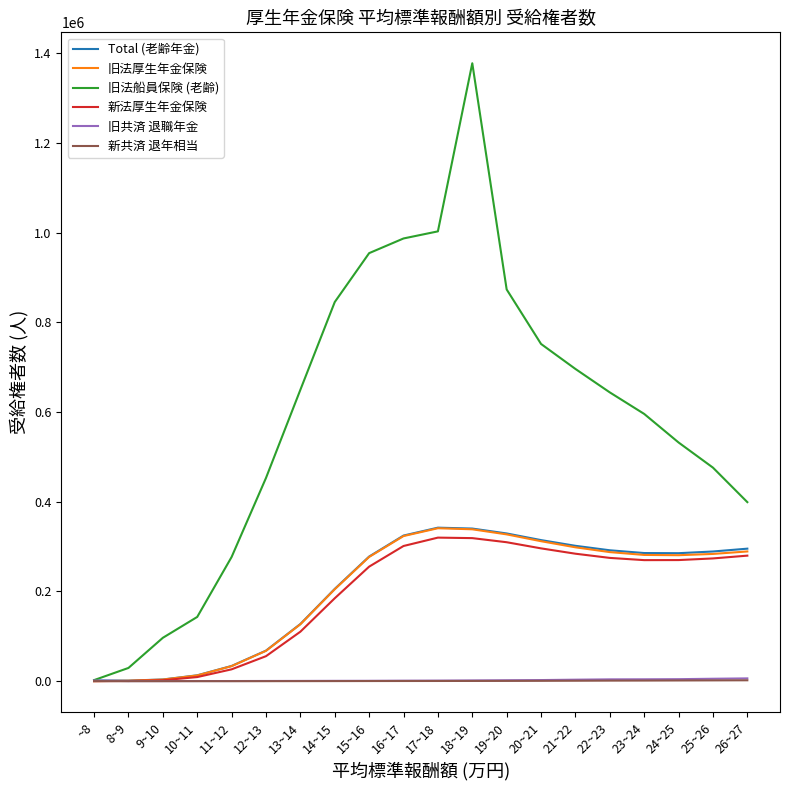

The value of 新法厚生年金保険 at 19~20 is 426441. True or false?

False